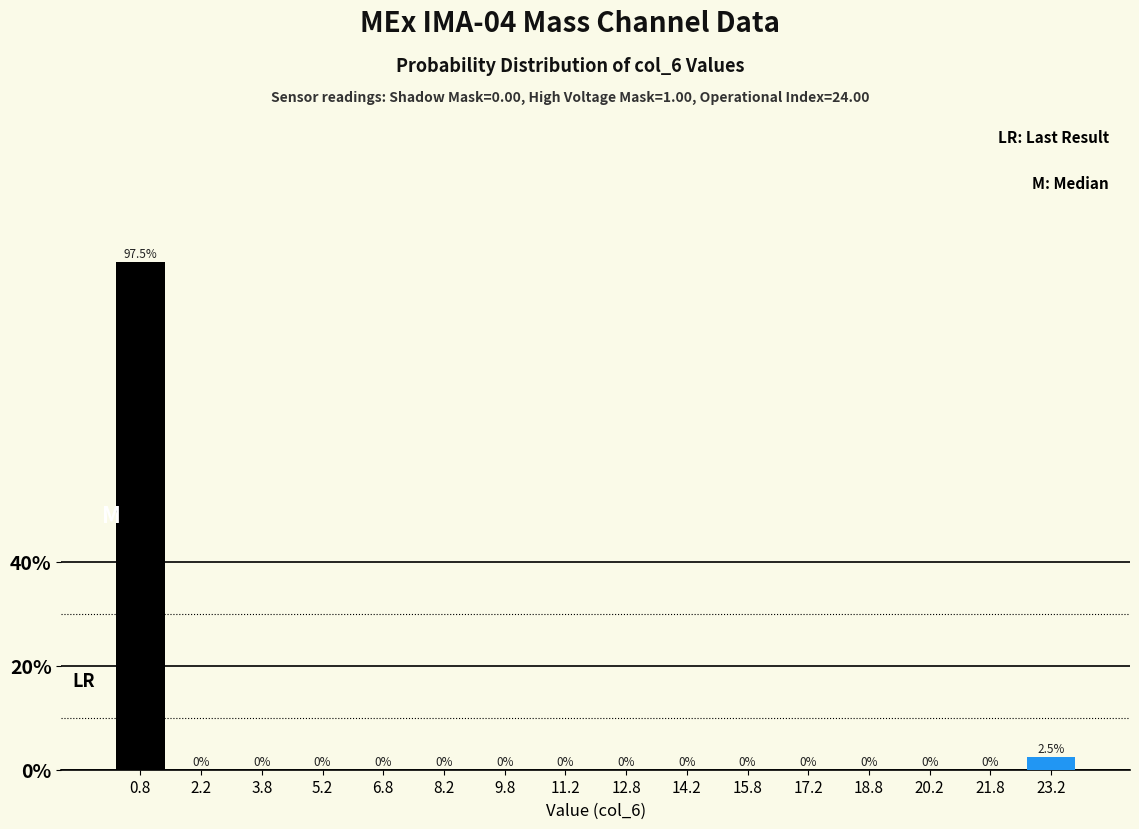

How tall is the bar that spans 22.5 to 24.0 on the x-axis? The bar edges are not printed on the chart, so give them approximately, as read against the axis.

2.5